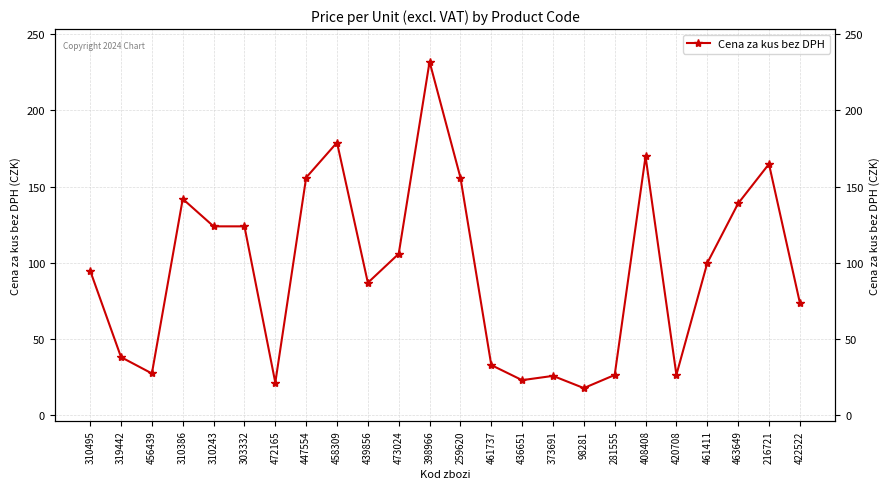

What is the minimum value shown in the chart?

17.9